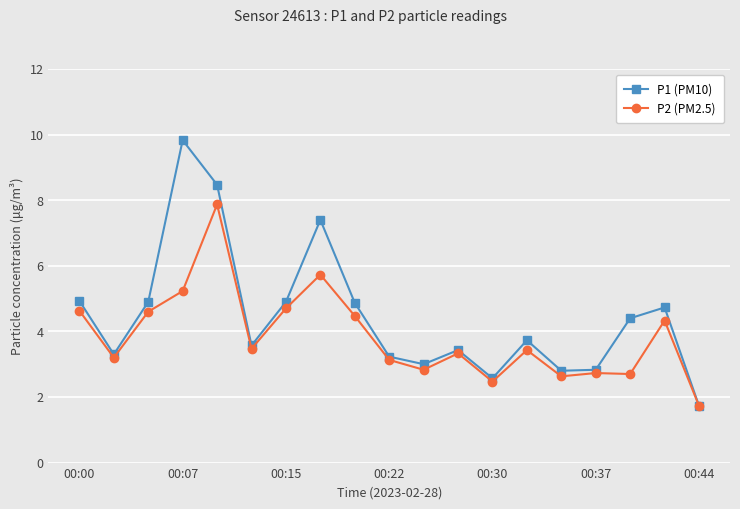

How many distinct data groups are displayed?

2